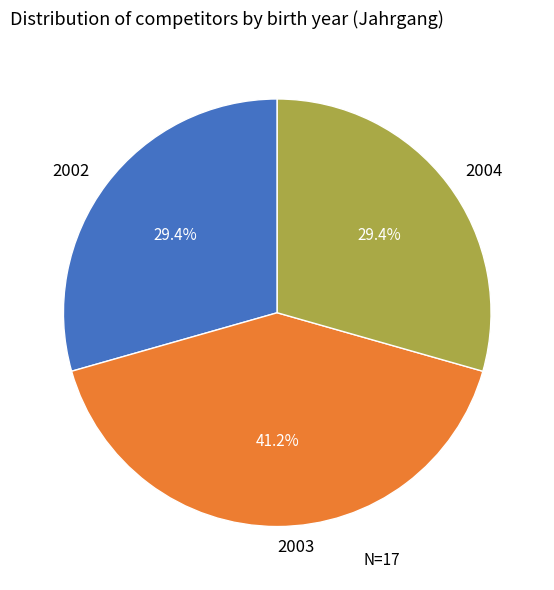

Count the number of slices in the pie.

3